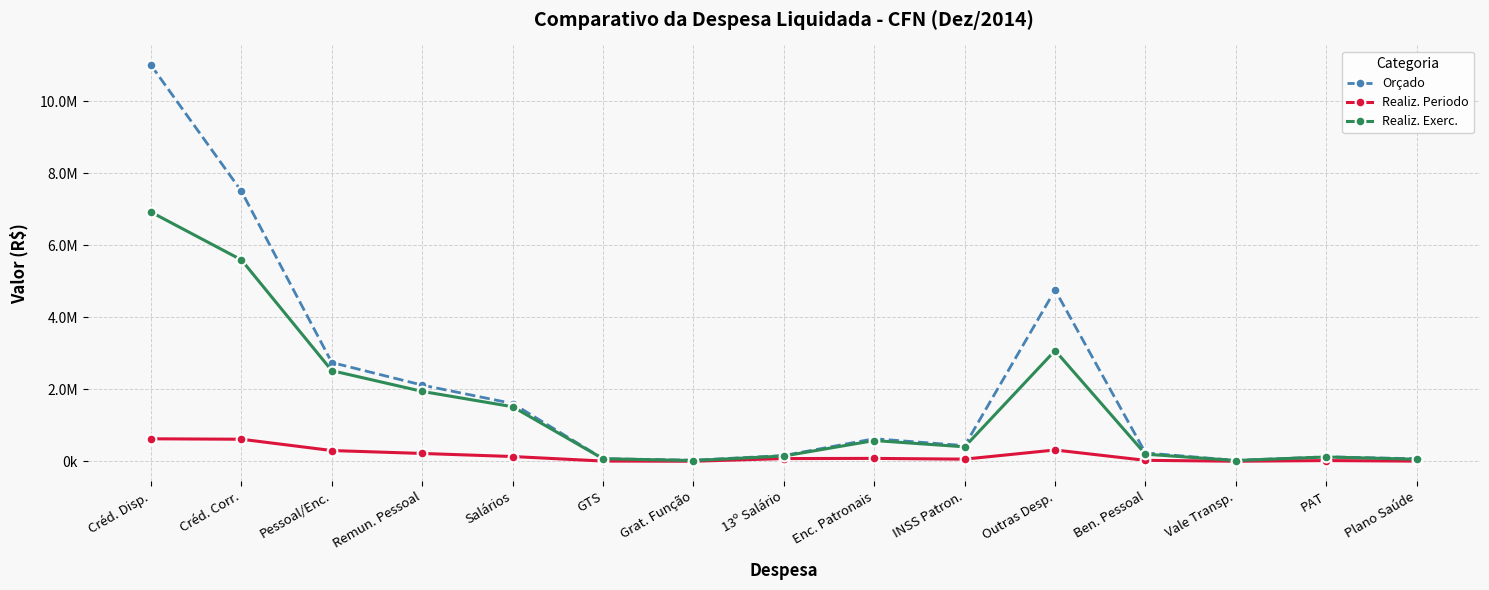

True or false: Realiz. Periodo and Realiz. Exerc. cross at least once.

False